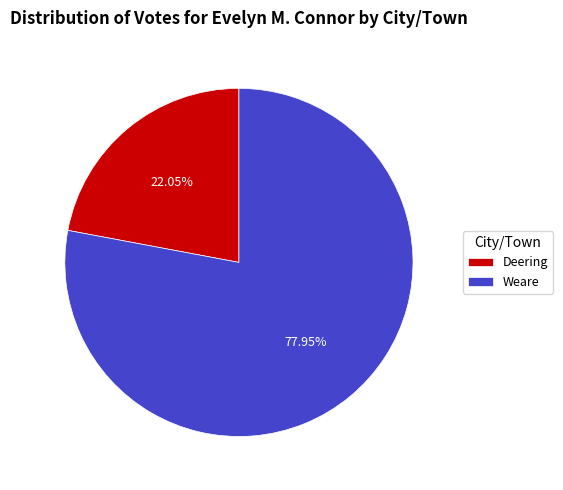

Is the sum of Deering and Weare greater than half?

Yes